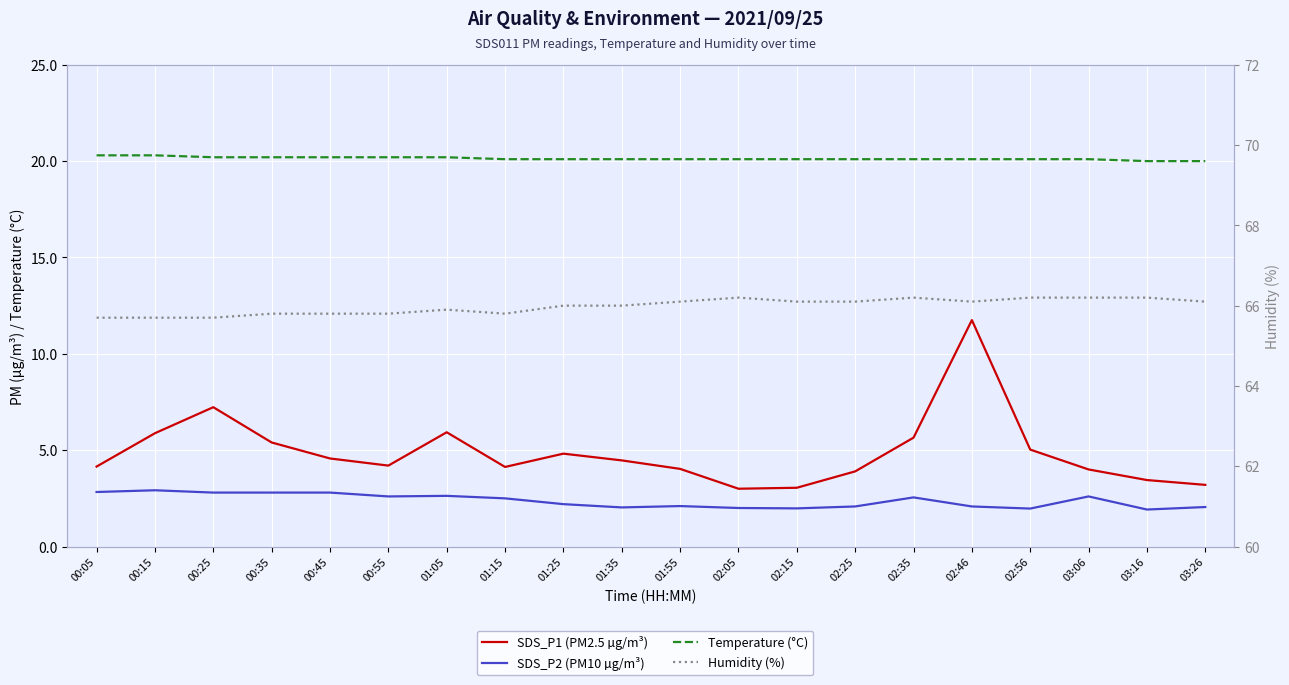

Reading left to right, list all the values displayed in this chart.

SDS_P1 (PM2.5 µg/m³): 4.2	5.9	7.2	5.4	4.6	4.2	5.9	4.1	4.8	4.5	4.0	3.0	3.0	3.9	5.7	11.8	5.0	4.0	3.5	3.2
SDS_P2 (PM10 µg/m³): 2.8	2.9	2.8	2.8	2.8	2.6	2.6	2.5	2.2	2.0	2.1	2.0	2.0	2.1	2.5	2.1	2.0	2.6	1.9	2.0
Temperature (°C): 20.3	20.3	20.2	20.2	20.2	20.2	20.2	20.1	20.1	20.1	20.1	20.1	20.1	20.1	20.1	20.1	20.1	20.1	20.0	20.0
Humidity (%): 65.7	65.7	65.7	65.8	65.8	65.8	65.9	65.8	66.0	66.0	66.1	66.2	66.1	66.1	66.2	66.1	66.2	66.2	66.2	66.1